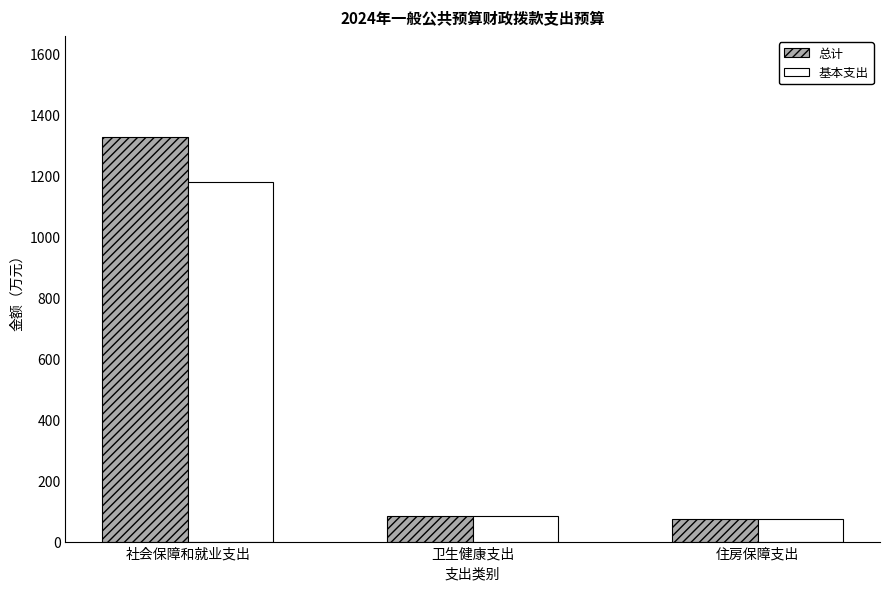

Reading left to right, what are all the values shown in this chart?

总计: 社会保障和就业支出=1325.4	卫生健康支出=83.7	住房保障支出=74.5
基本支出: 社会保障和就业支出=1179.7	卫生健康支出=83.7	住房保障支出=74.5